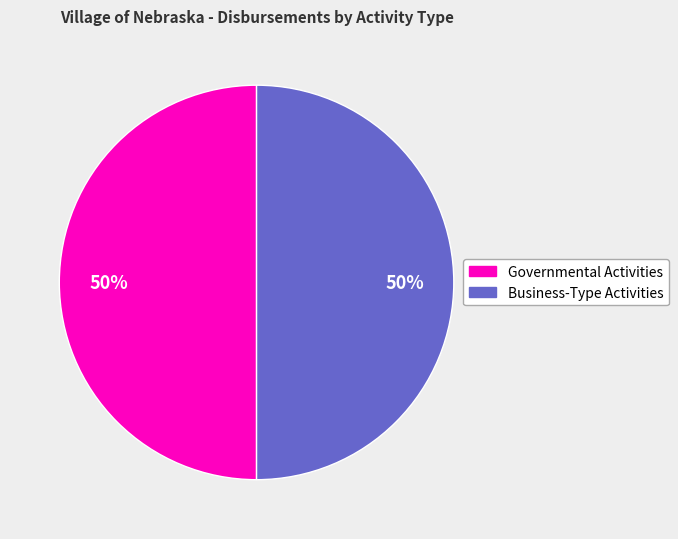

To the nearest percent, what is the average slice percentage?

50%